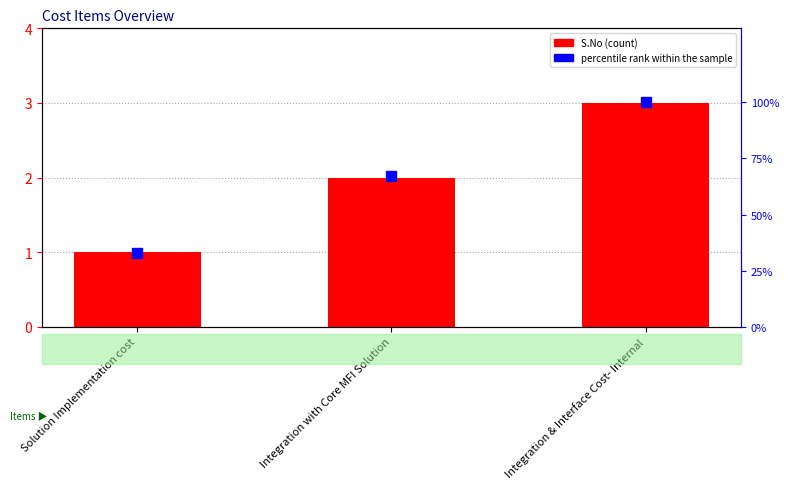

What are all the series names shown in the legend?

S.No, percentile rank within the sample